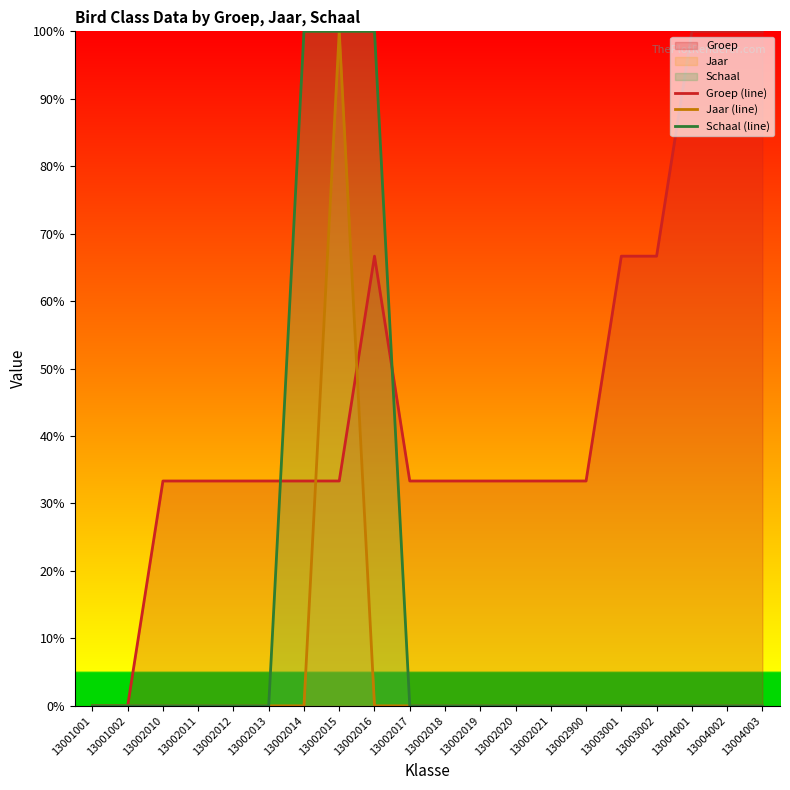

What is the value of the Groep (line) point at the 6th from the left?

33.3